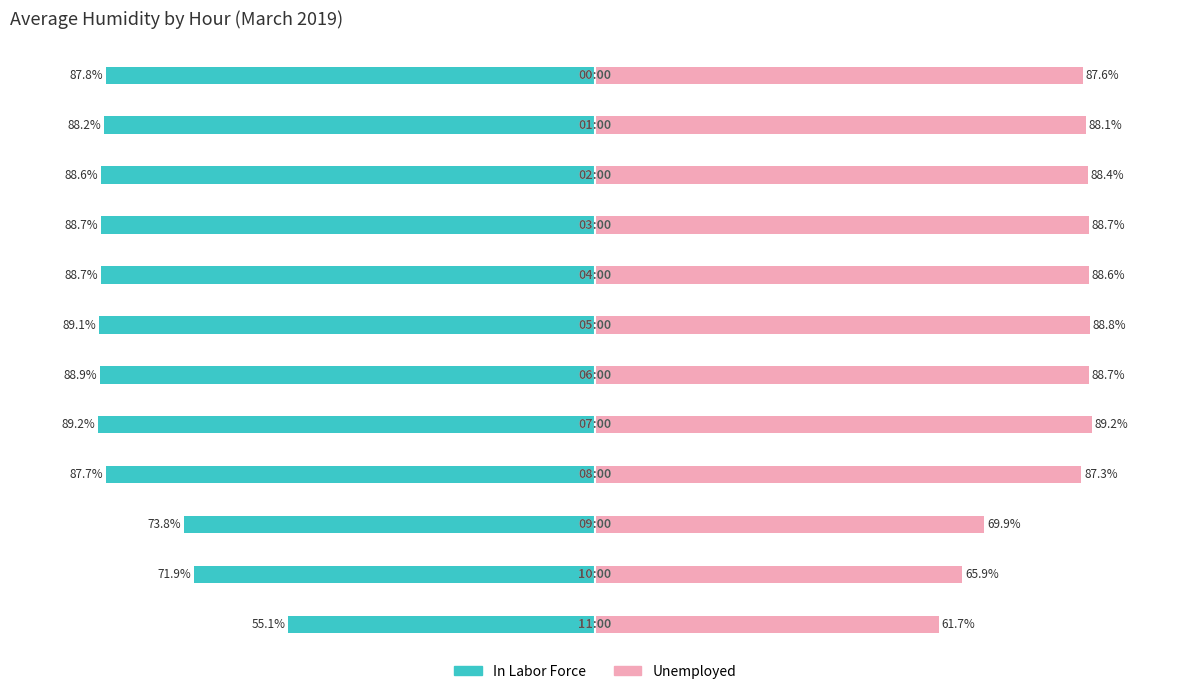

Which category has the lowest value in the In Labor Force series?

11